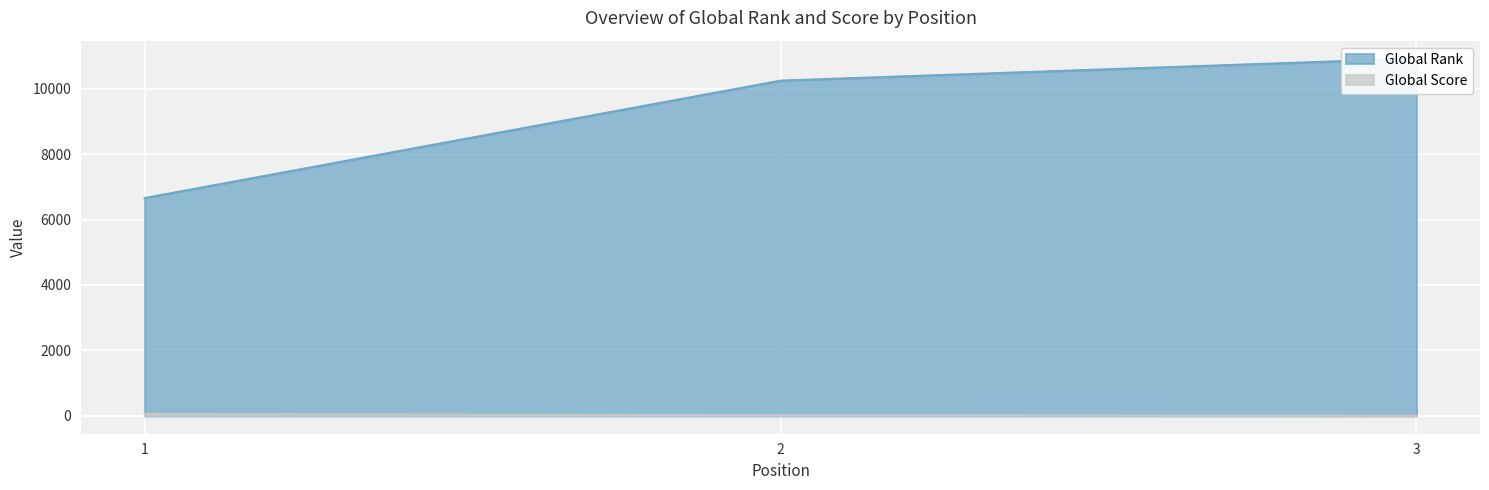

At which category is the sum across all series the highest?

3